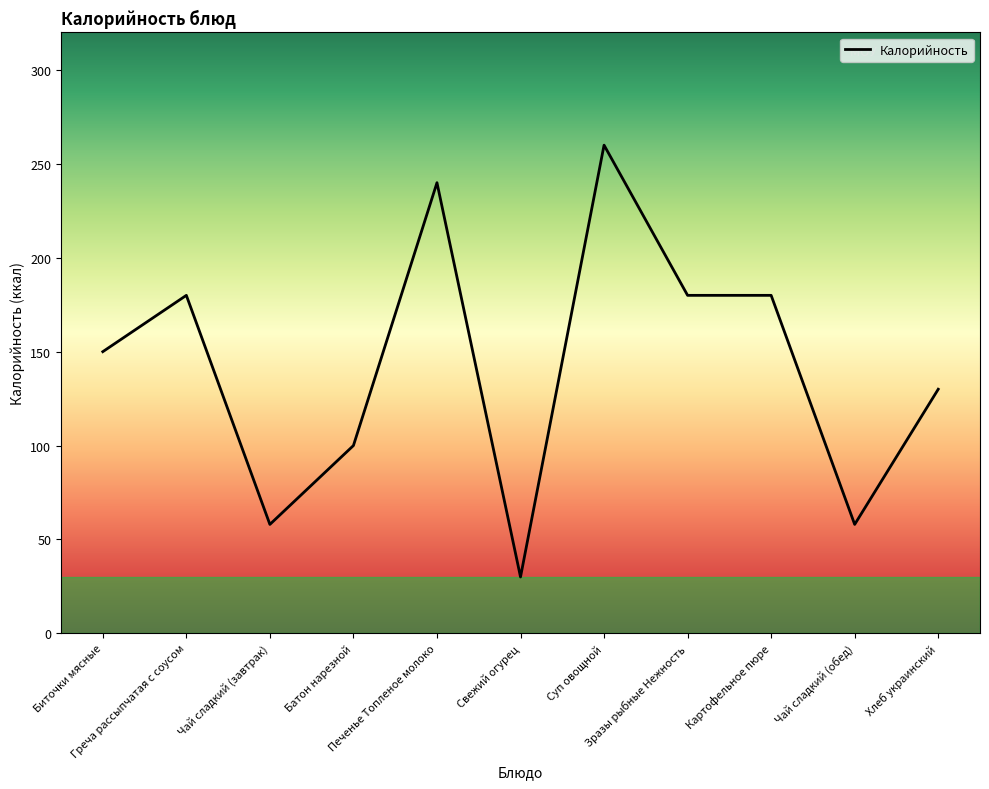

Reading left to right, transcribe all the data shown in this chart.

150	180	58	100	240	30	260	180	180	58	130